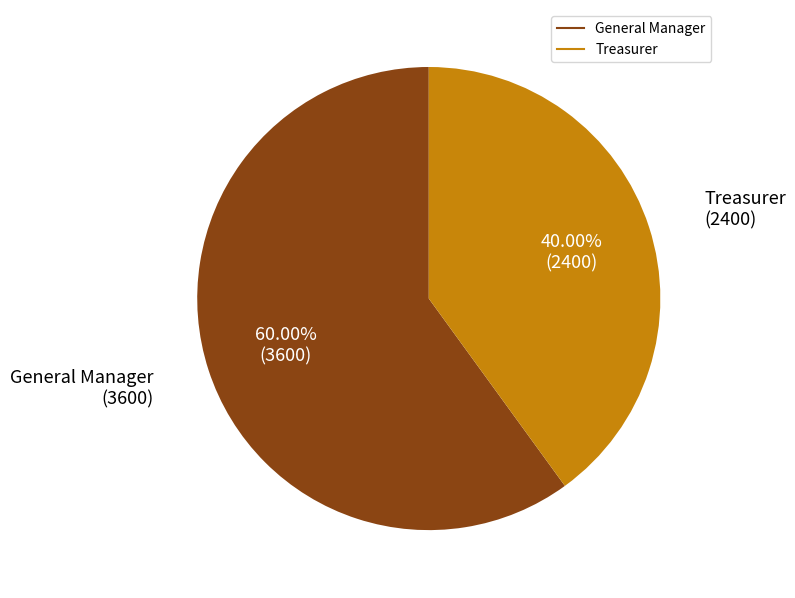

Approximately how many times larger is the value at Treasurer compared to General Manager?

0.7